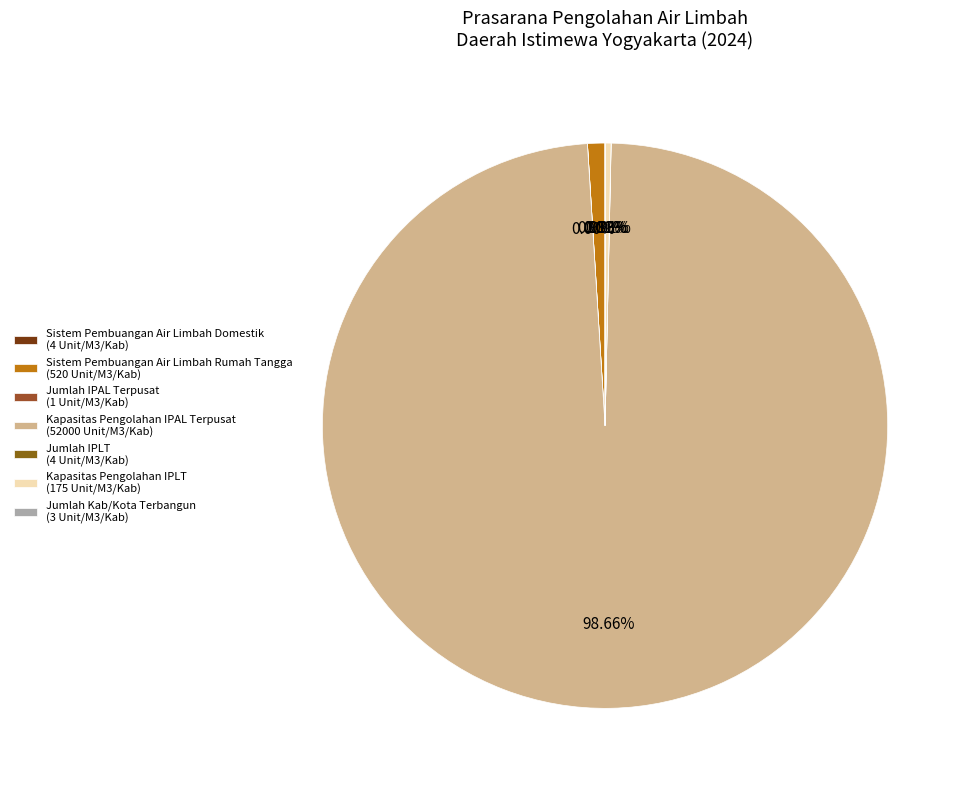

To the nearest percent, what percentage of the pie is Sistem Pembuangan Air Limbah Rumah Tangga?

1%